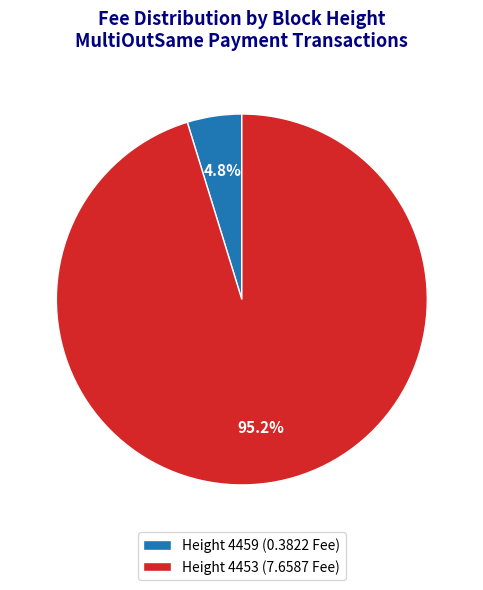

Count the number of slices in the pie.

2